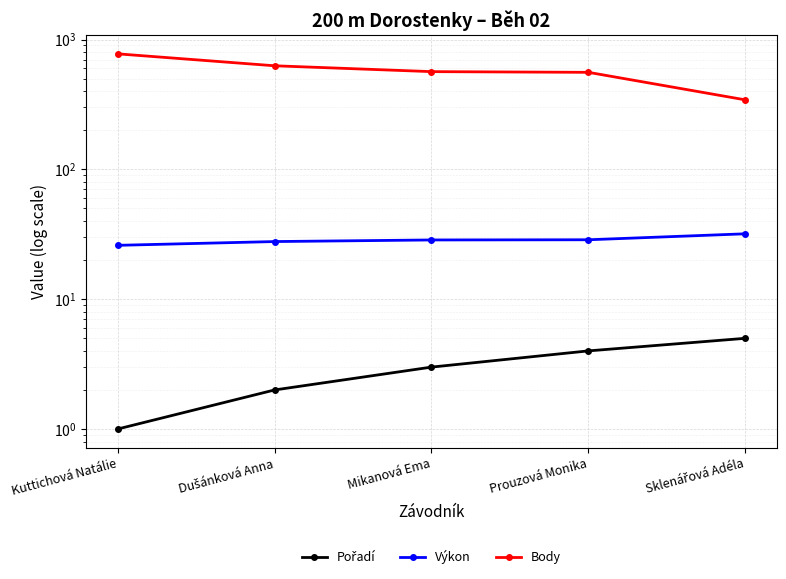

Where does the Body series first go above 566?

Kuttichová Natálie